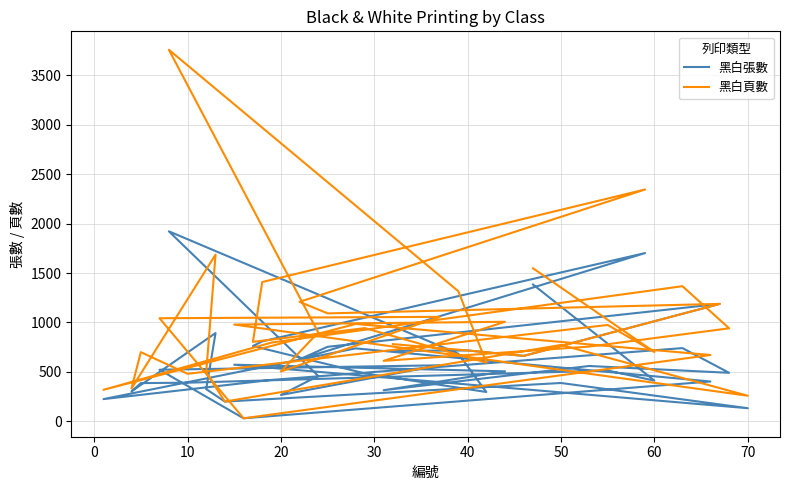

List the series in order of their peak value, highest first.

黑白頁數, 黑白張數